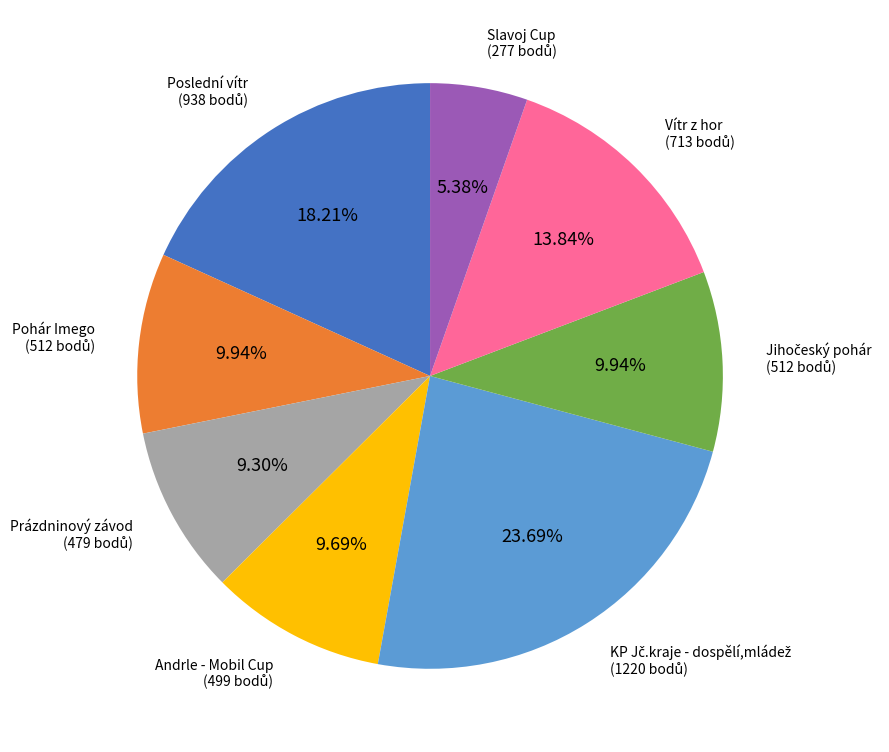

Is there any slice that represents more than half of the pie?

No